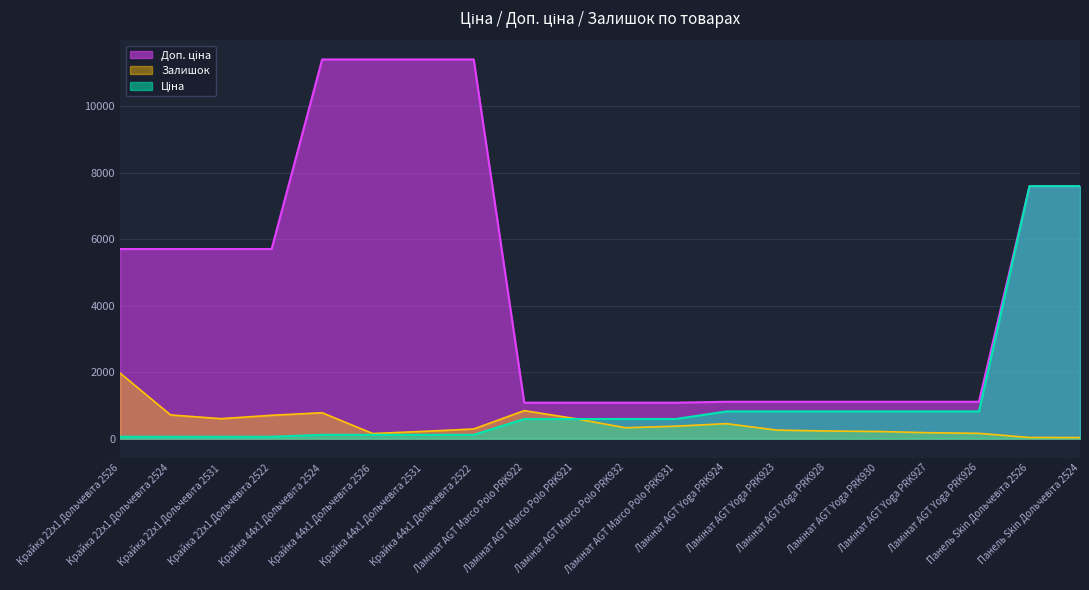

Reading left to right, what are all the values shown in this chart?

Ціна: 57.0	57.0	57.0	57.0	114.1	114.1	114.1	114.1	589.9	589.9	589.9	589.9	818.5	818.5	818.5	818.5	818.5	818.5	7596.5	7596.5
Доп. ціна: 5705.0	5705.0	5705.0	5705.0	11410.0	11410.0	11410.0	11410.0	1081.7	1081.7	1081.7	1081.7	1109.2	1109.2	1109.2	1109.2	1109.2	1109.2	7596.5	7596.5
Залишок: 1972.0	713.0	601.0	702.0	779.0	153.0	218.0	290.0	843.0	604.0	328.0	374.0	451.0	256.0	229.0	215.0	178.0	159.0	34.0	32.0